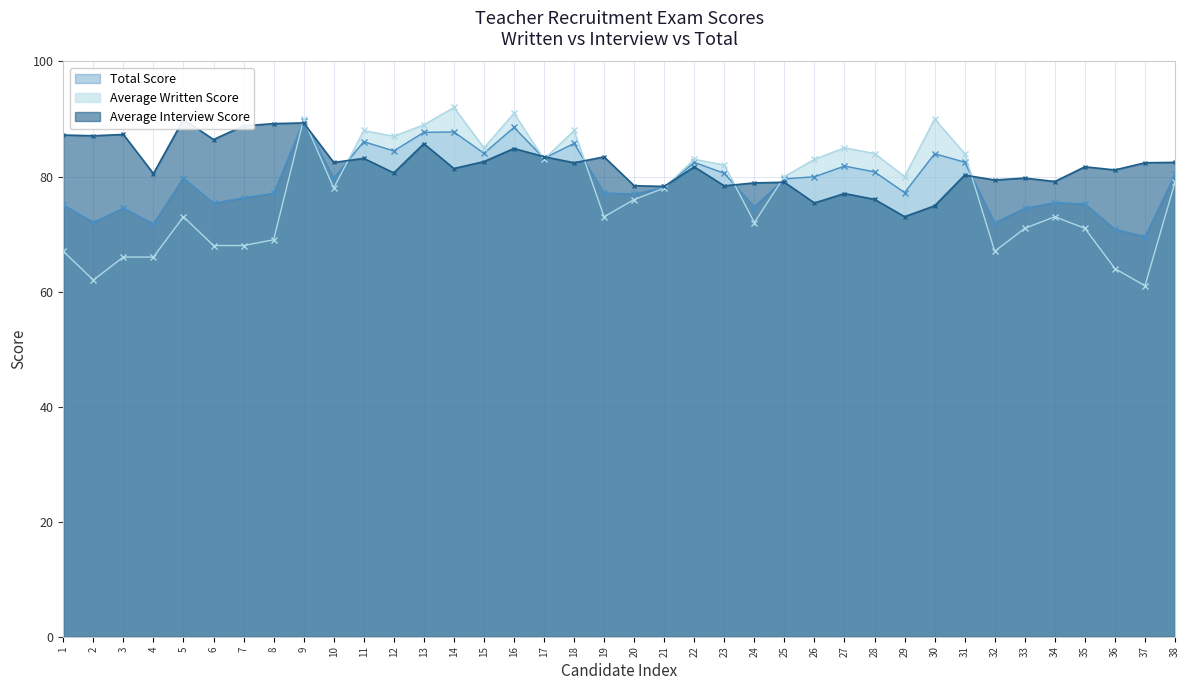

How many interior local valleys does the Total Score series have?

12